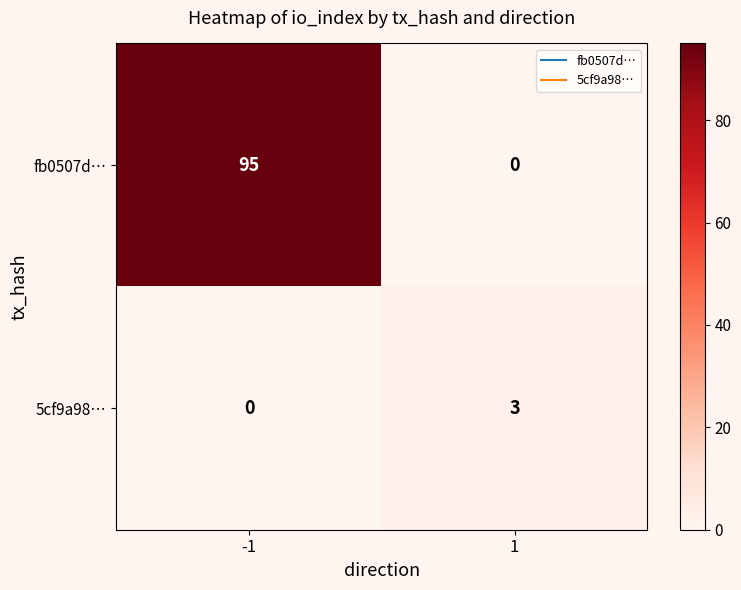

Which series has the largest total across all categories?

fb0507d…